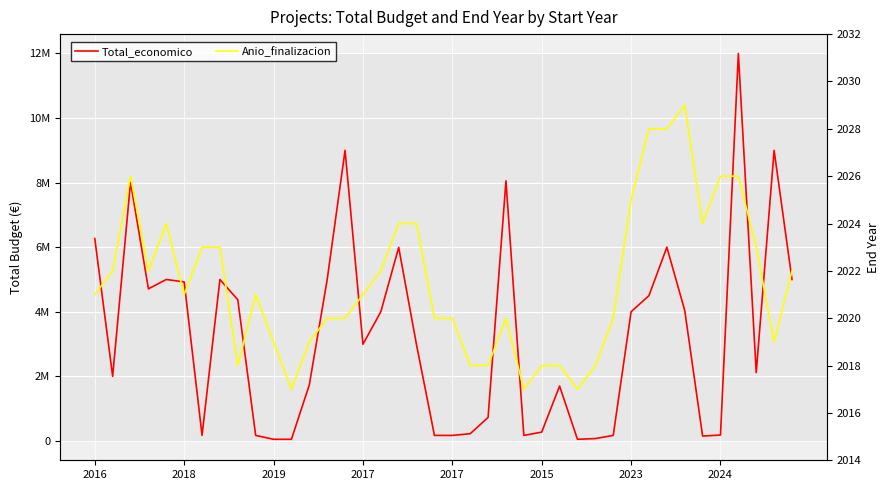

What is the total value across all series at 36?

12001685